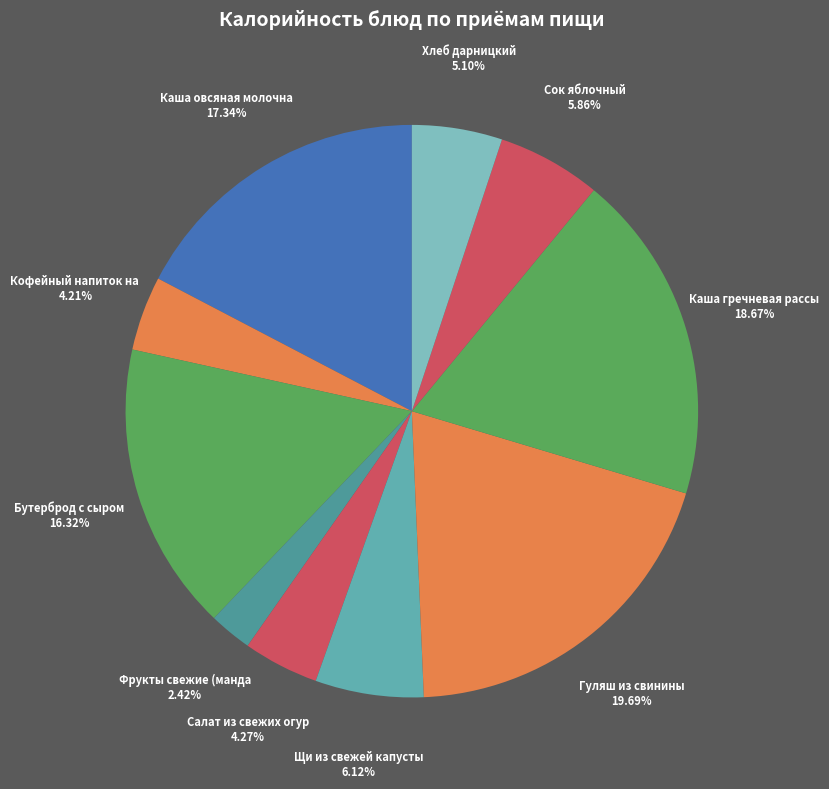

How many segments does this pie chart have?

10